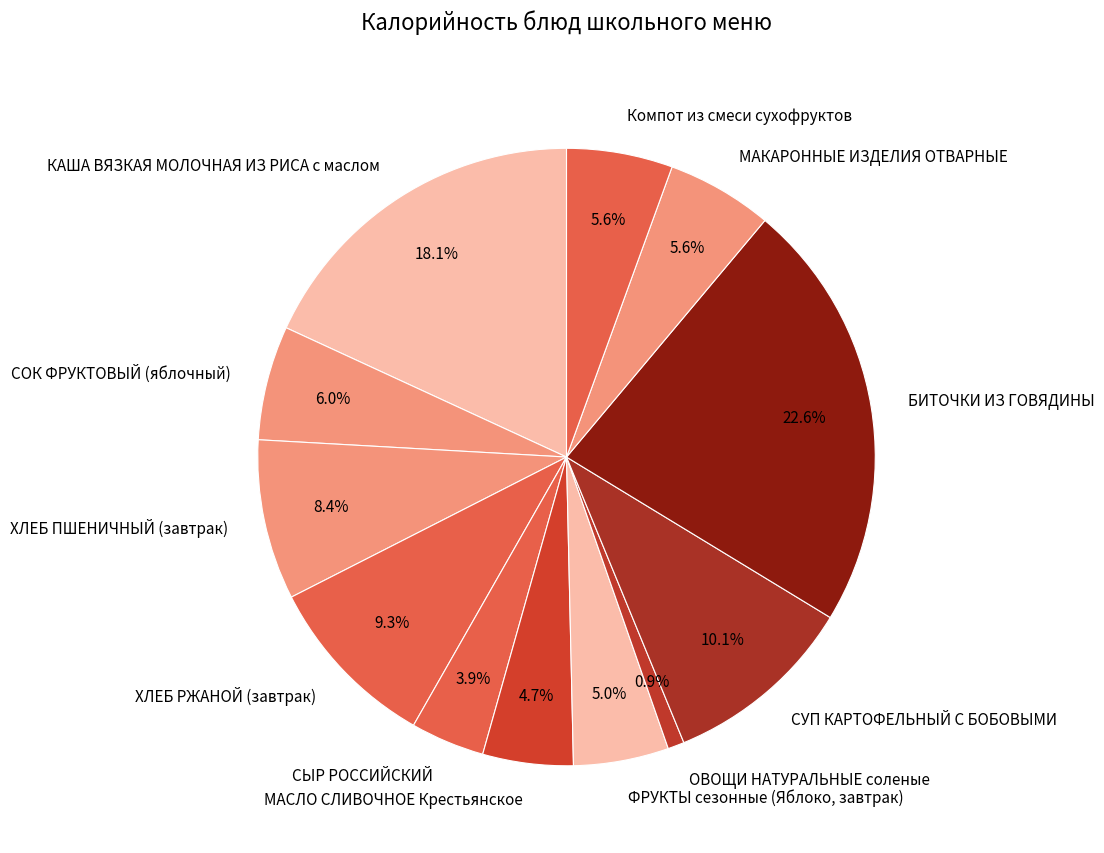

Which category has the biggest portion of the pie?

БИТОЧКИ ИЗ ГОВЯДИНЫ